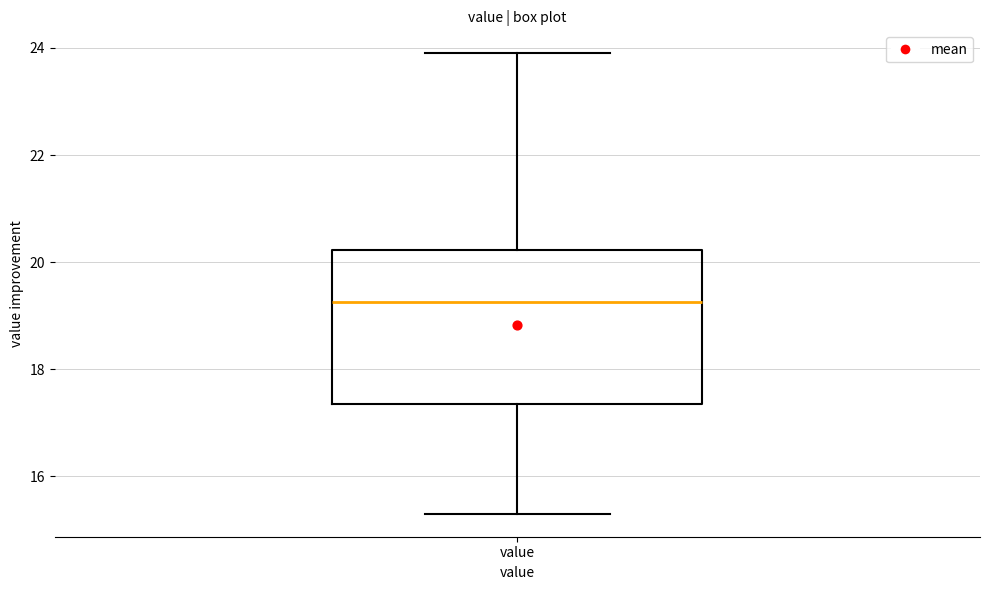

Read this box plot against the y-axis: the position of the median line, the range covered by the box, and the ends of both whiskers. The values are not printed on the chart, so give them approximately, as read against the axis.

median 19.2, box 17.4 to 20.2, whiskers 15.4 to 24.0